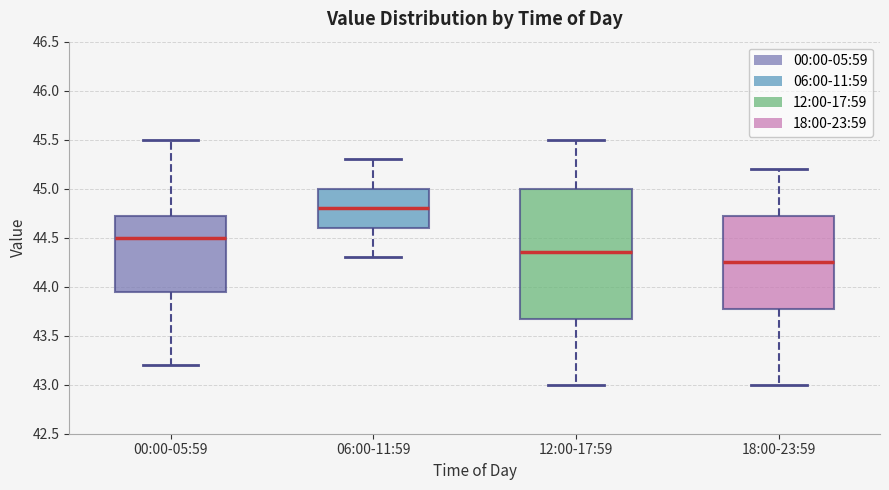

Where is the lower edge of the box for 00:00-05:59 on the y-axis? The values are not printed on the chart, so give them approximately, as read against the axis.

43.95